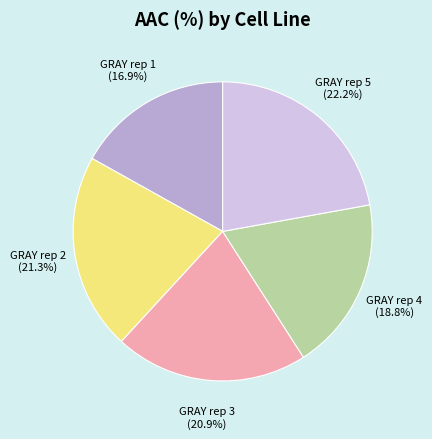

Count the number of slices in the pie.

5